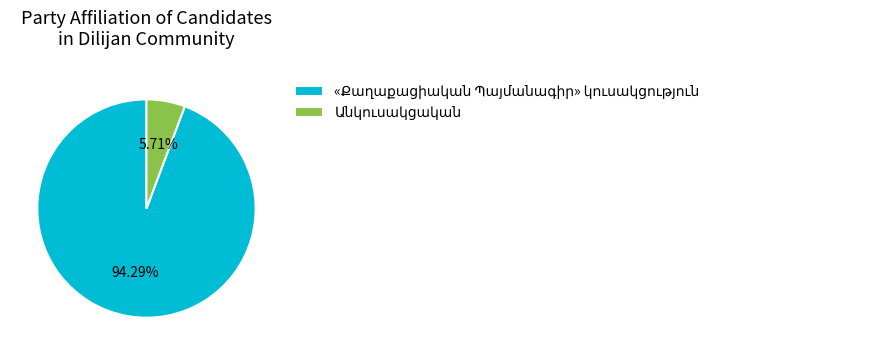

Does any single category account for the majority?

Yes